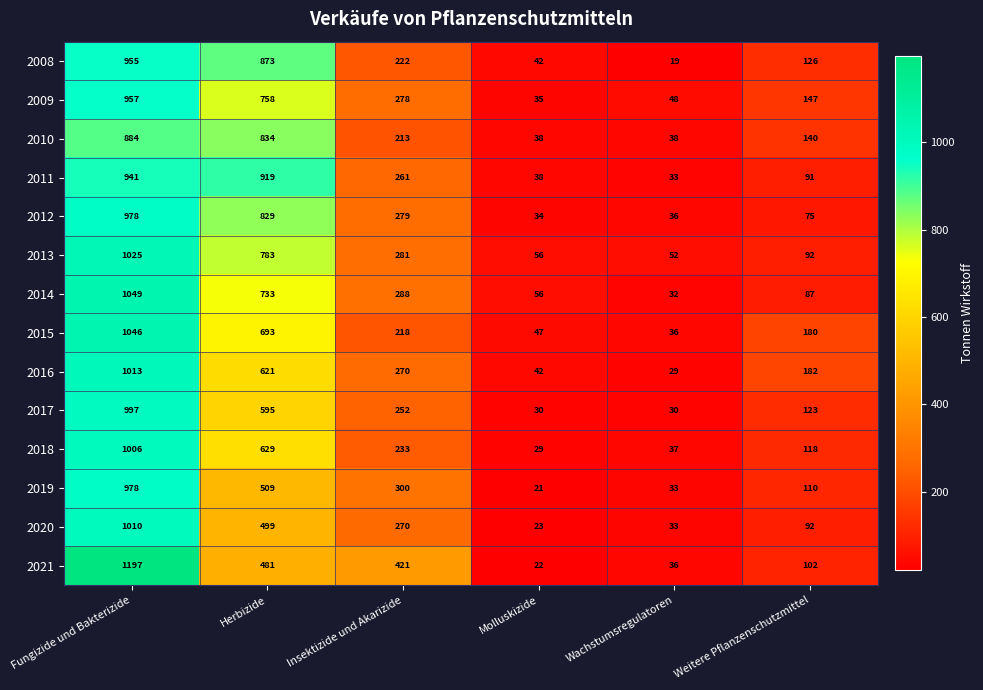

What is the average value of the 2014 series?

374